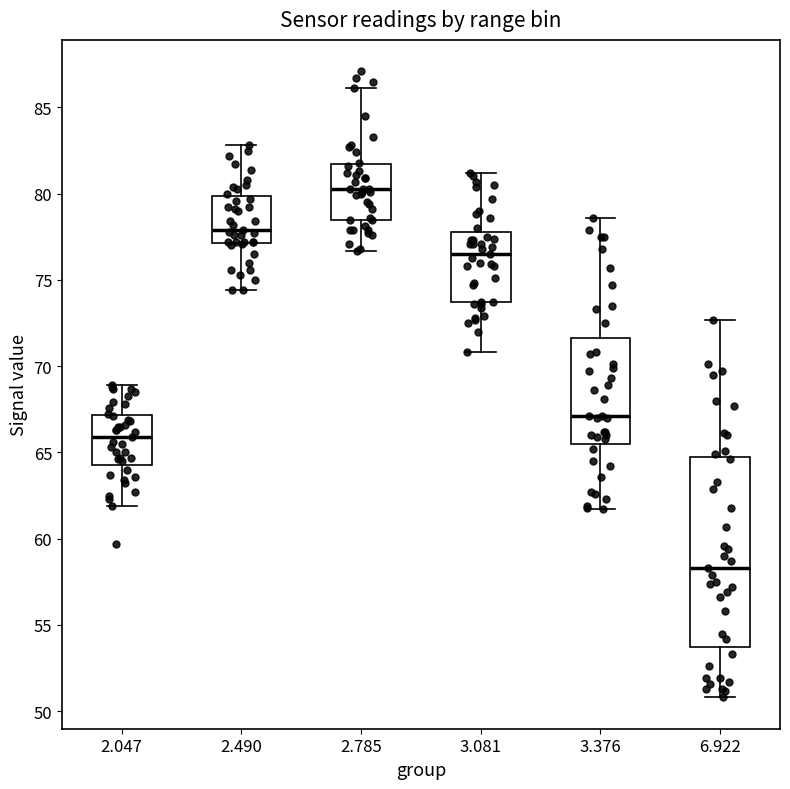

Reading left to right, read every box against the y-axis: the position of its median line, the range the box covers, and the ends of its whiskers. The values are not printed on the chart, so give them approximately, as read against the axis.

2.047: median 66.0, box 64.5 to 67.0, whiskers 62.0 to 69.0
2.490: median 78.0, box 77.0 to 80.0, whiskers 74.5 to 83.0
2.785: median 80.5, box 78.5 to 81.5, whiskers 76.5 to 86.0
3.081: median 76.5, box 73.5 to 78.0, whiskers 71.0 to 81.0
3.376: median 67.0, box 65.5 to 71.5, whiskers 61.5 to 78.5
6.922: median 58.5, box 54.0 to 65.0, whiskers 51.0 to 72.5